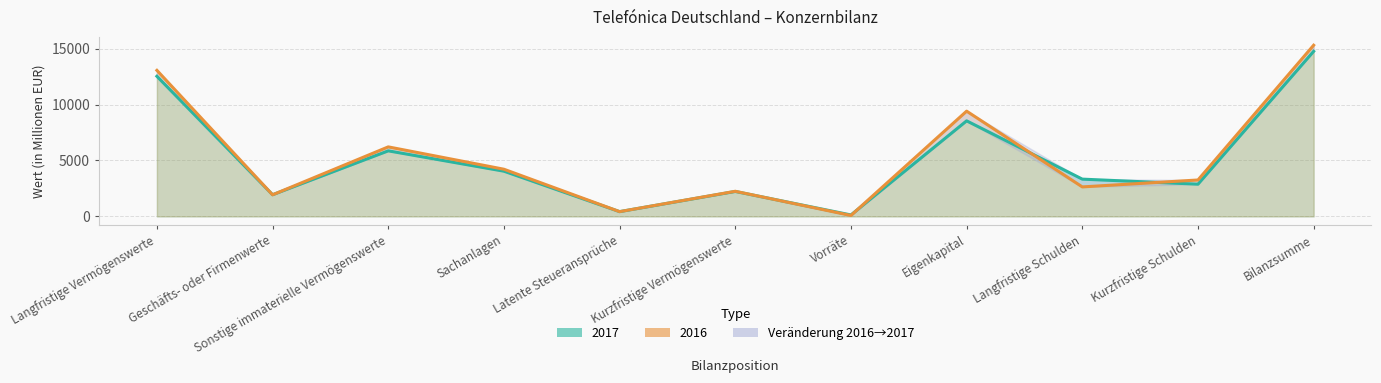

What is the value of the 2016 point at the 6th from the left?

2246